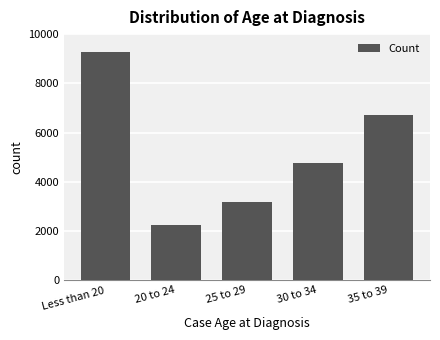

Reading left to right, transcribe all the data shown in this chart.

9257	2248	3198	4752	6713